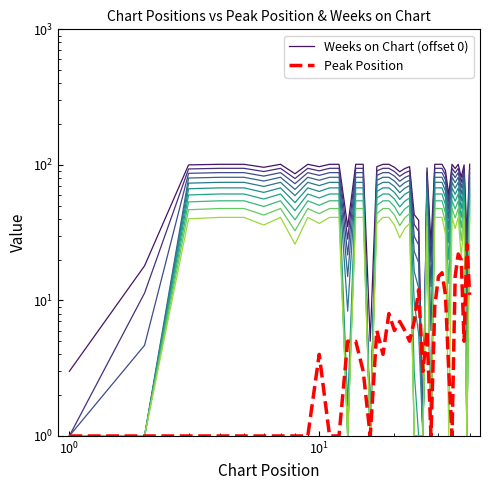

Count the number of data series in this chart.

2